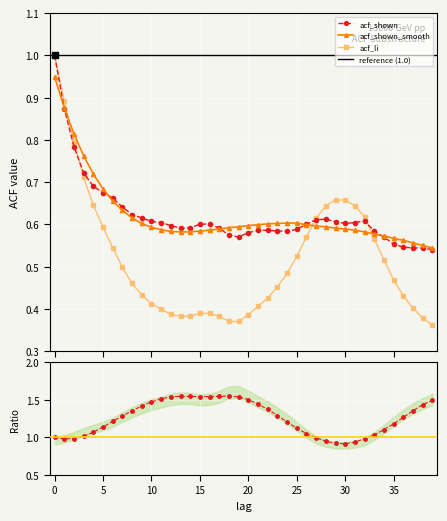

Which series has the largest total across all categories?

acf_shown_smooth